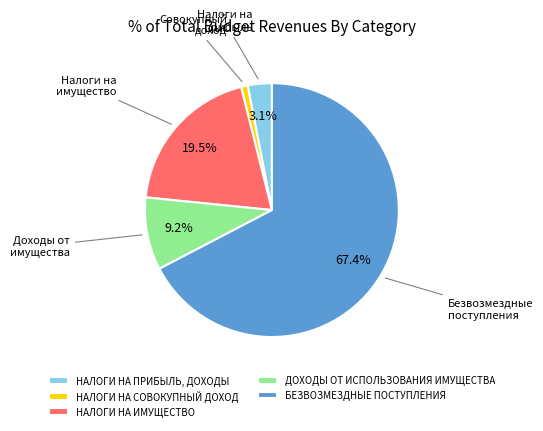

True or false: БЕЗВОЗМЕЗДНЫЕ ПОСТУПЛЕНИЯ accounts for 67% of the total.

True